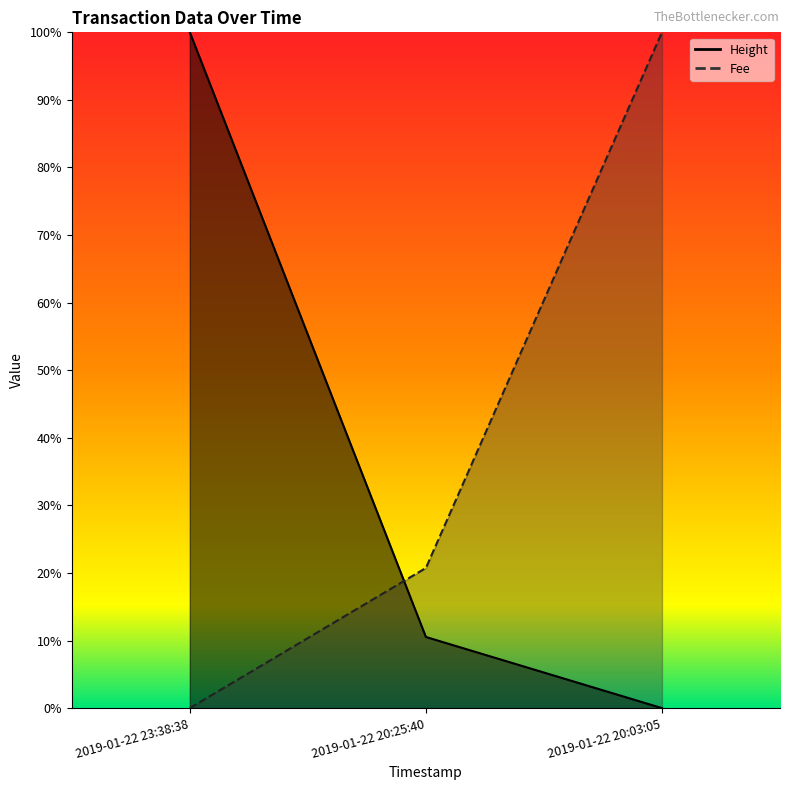

True or false: Height has a value of 1.0 at 2019-01-22 23:38:38.

True